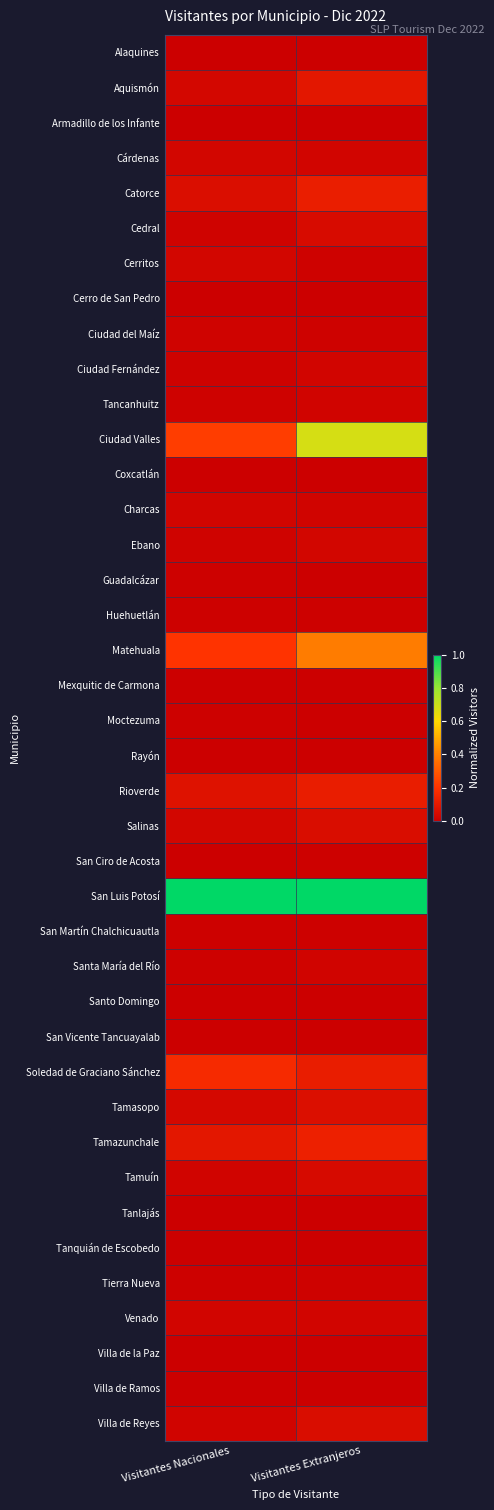

Which series changed the most between Visitantes Nacionales and Visitantes Extranjeros?

Ciudad Valles